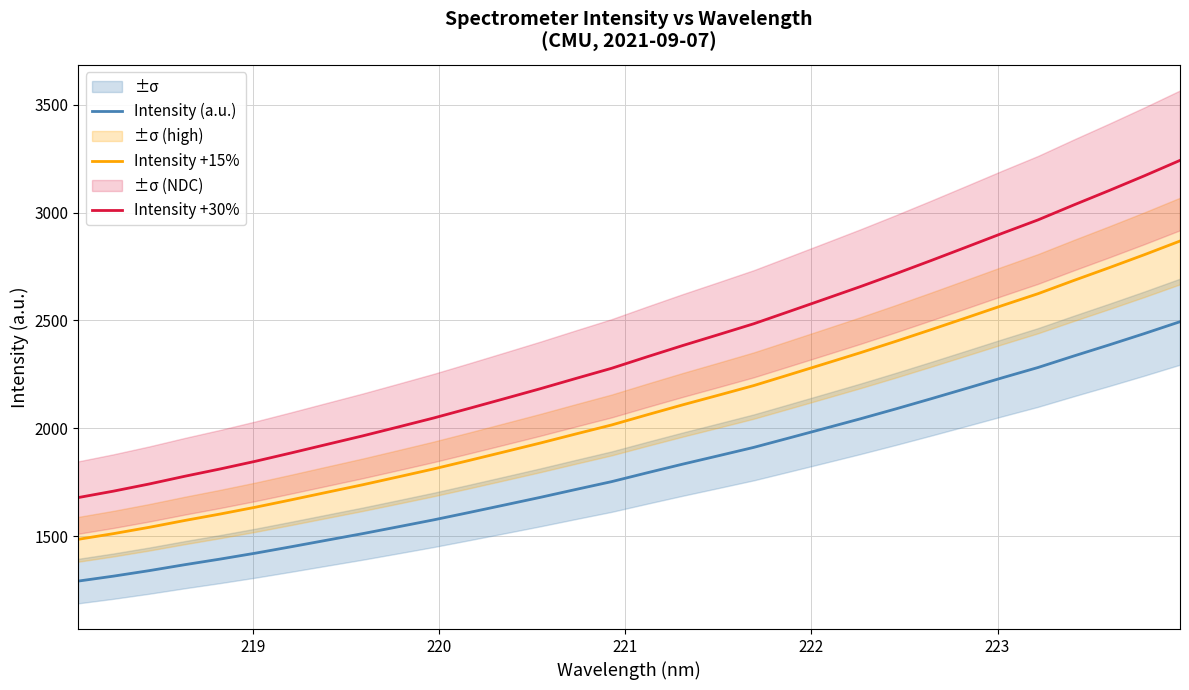

What is the minimum value for Intensity +15%?

1484.7